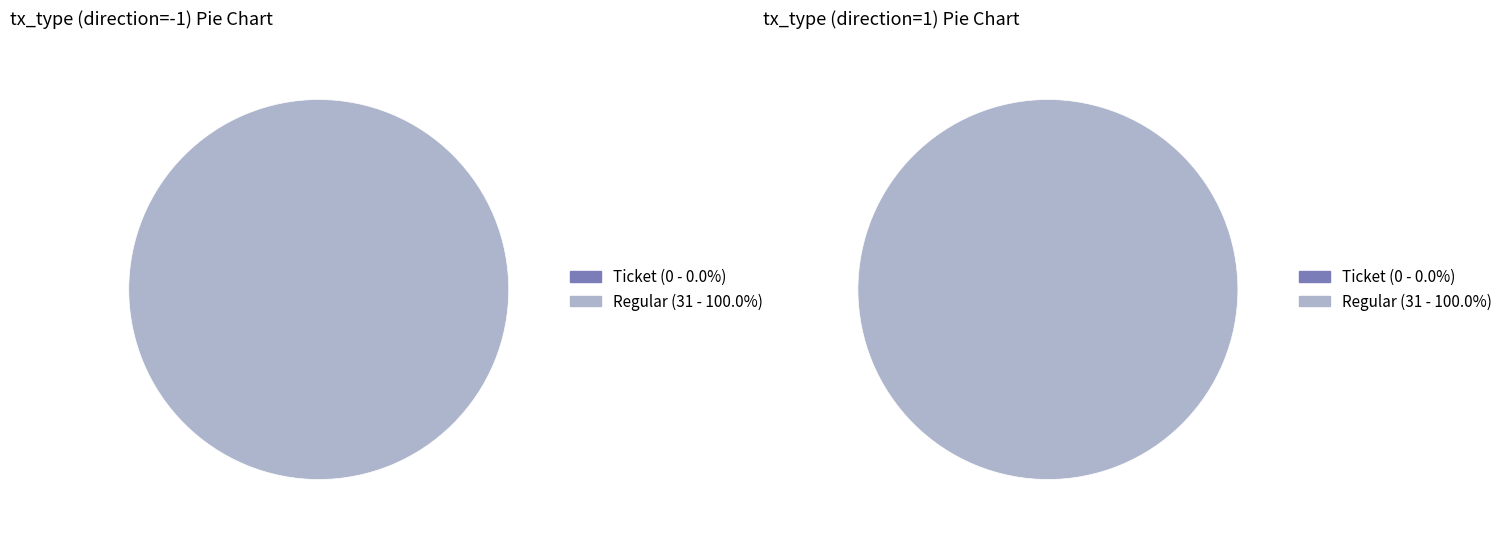

Rank the categories by value from highest to lowest.

Regular, Ticket